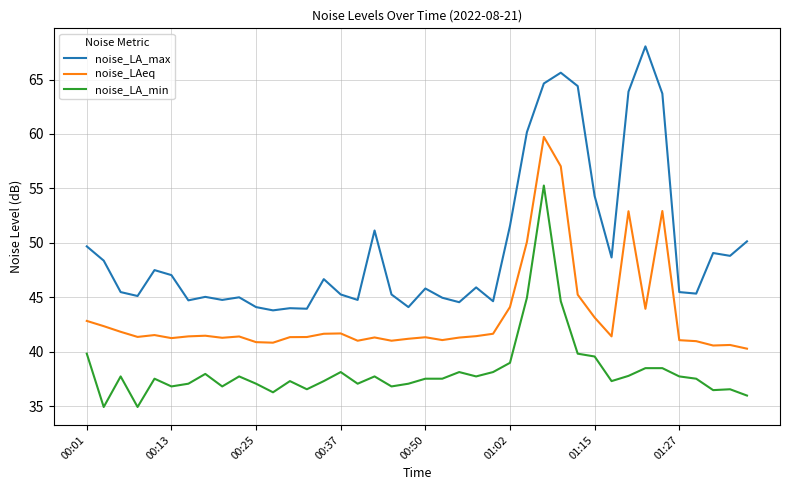

What is the maximum value for noise_LA_min?

55.3